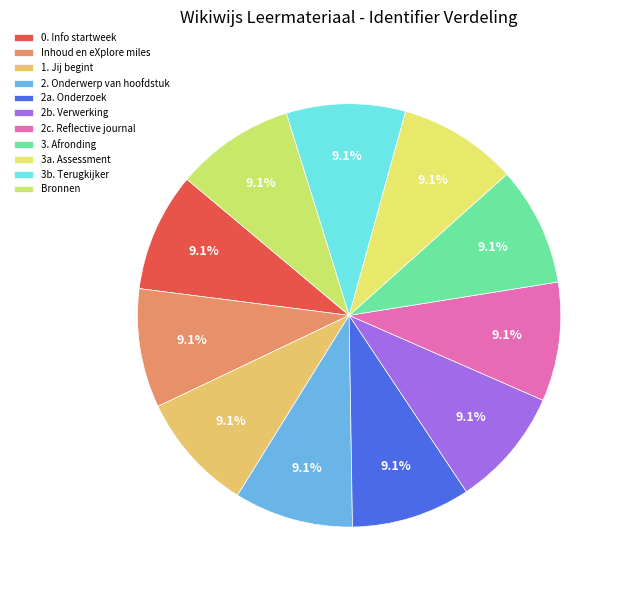

Does any single category account for the majority?

No